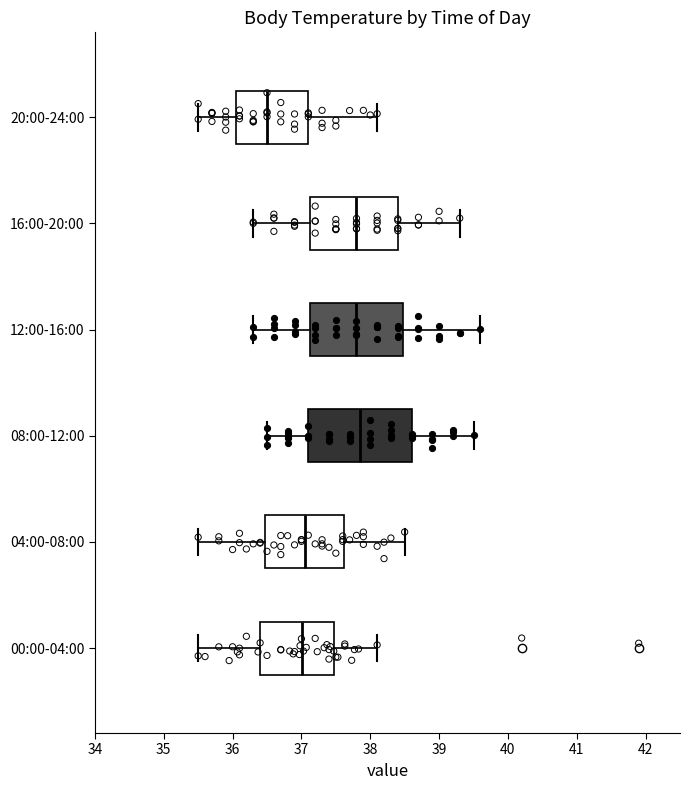

Where does the left whisker of the box for 04:00-08:00 end on the x-axis? The values are not printed on the chart, so give them approximately, as read against the axis.

35.5